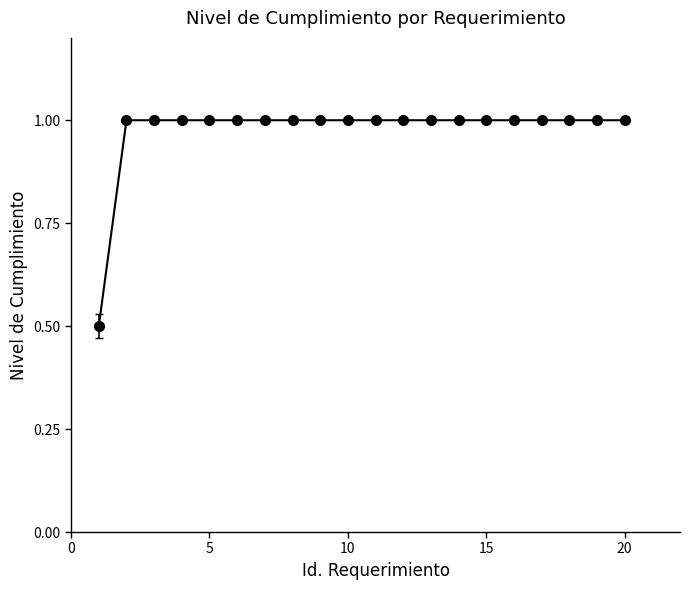

What is the sum of all values?

19.5